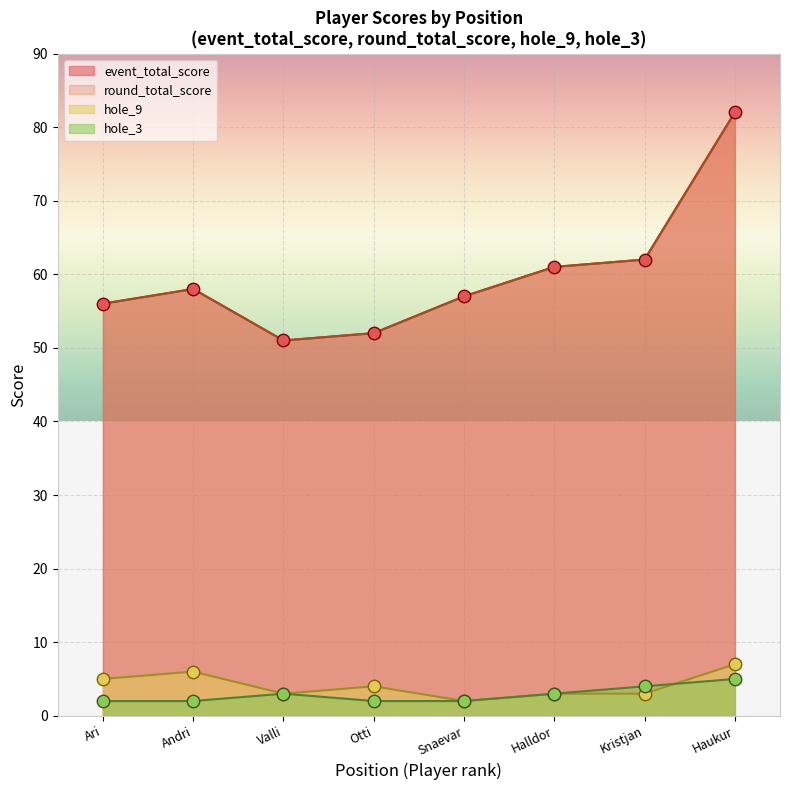

Which series has the widest spread of Y values?

event_total_score